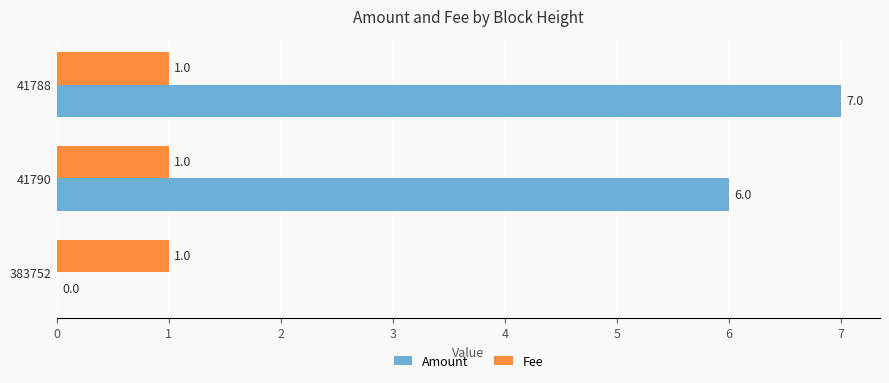

True or false: Amount has a value of 11 at 41788.

False